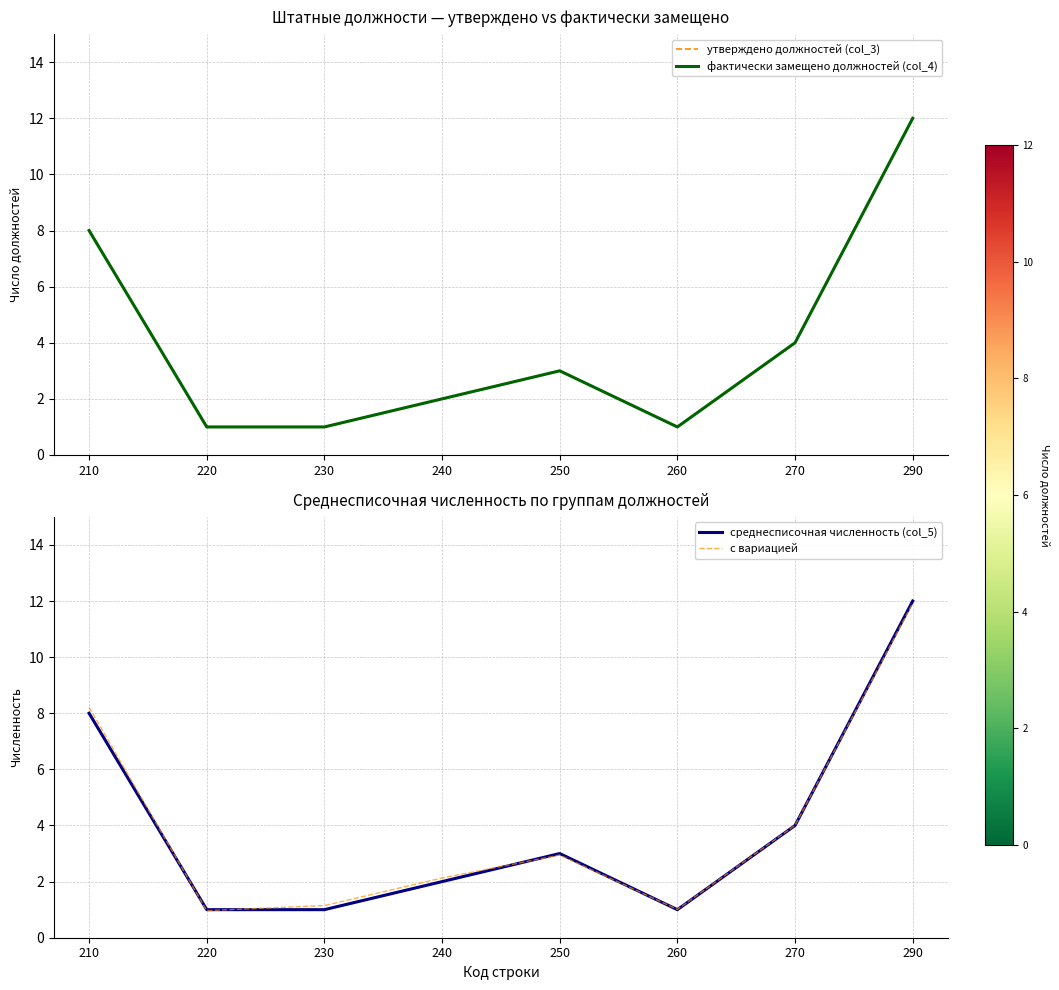

In утверждено должностей (col_3), how many points are lower than both neighbors (excluding endpoints)?

1